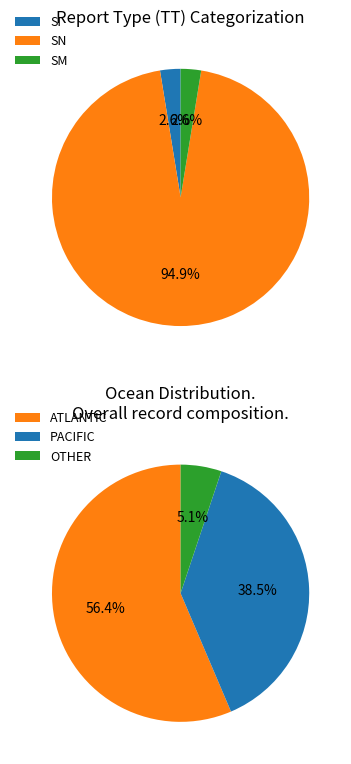

To the nearest percent, what is the average slice percentage?

33%